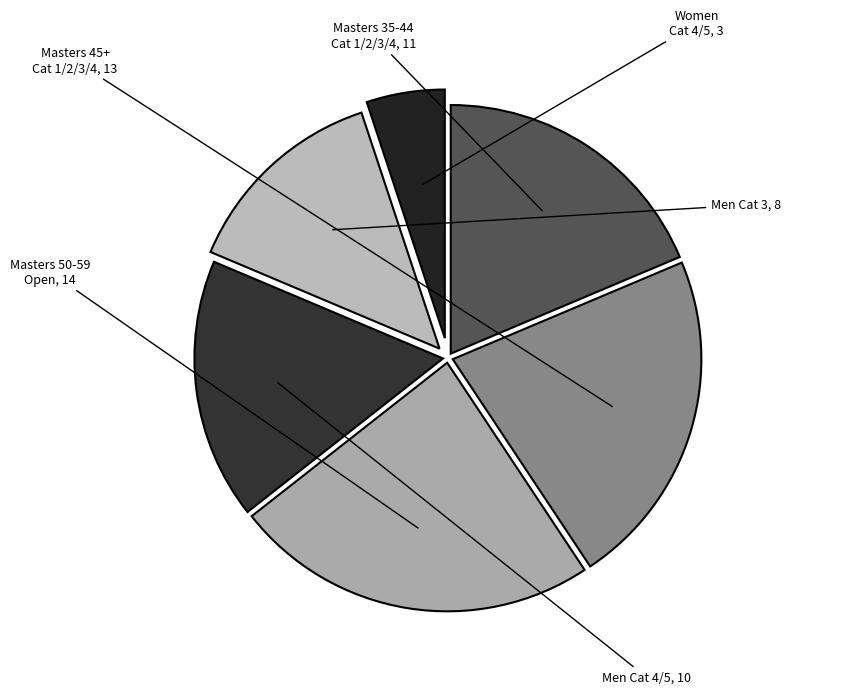

How many segments does this pie chart have?

6